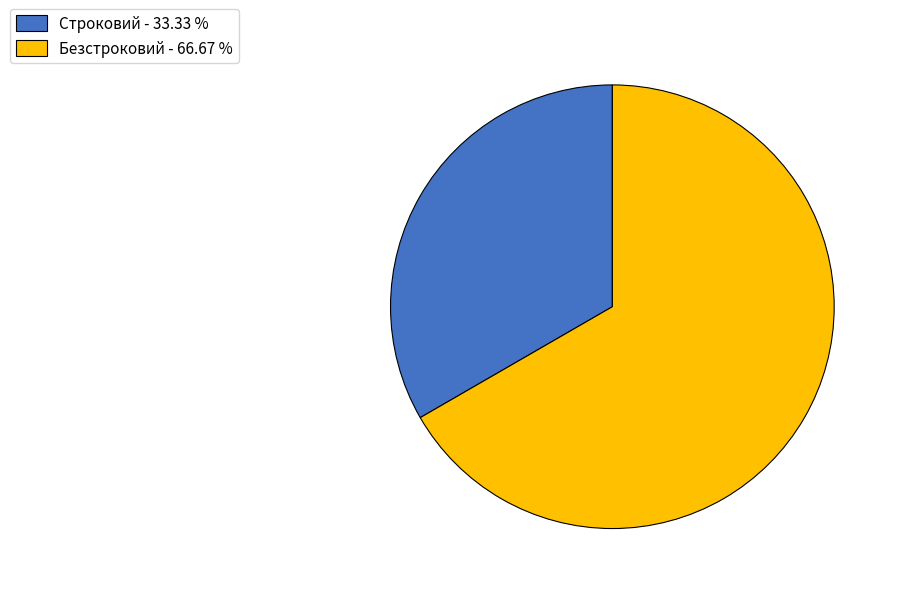

True or false: Строковий accounts for 28% of the total.

False